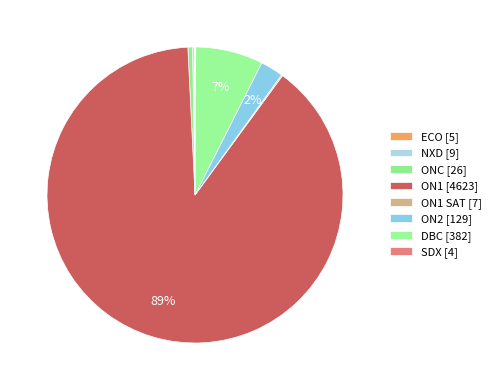

Which slice is the largest?

ON1